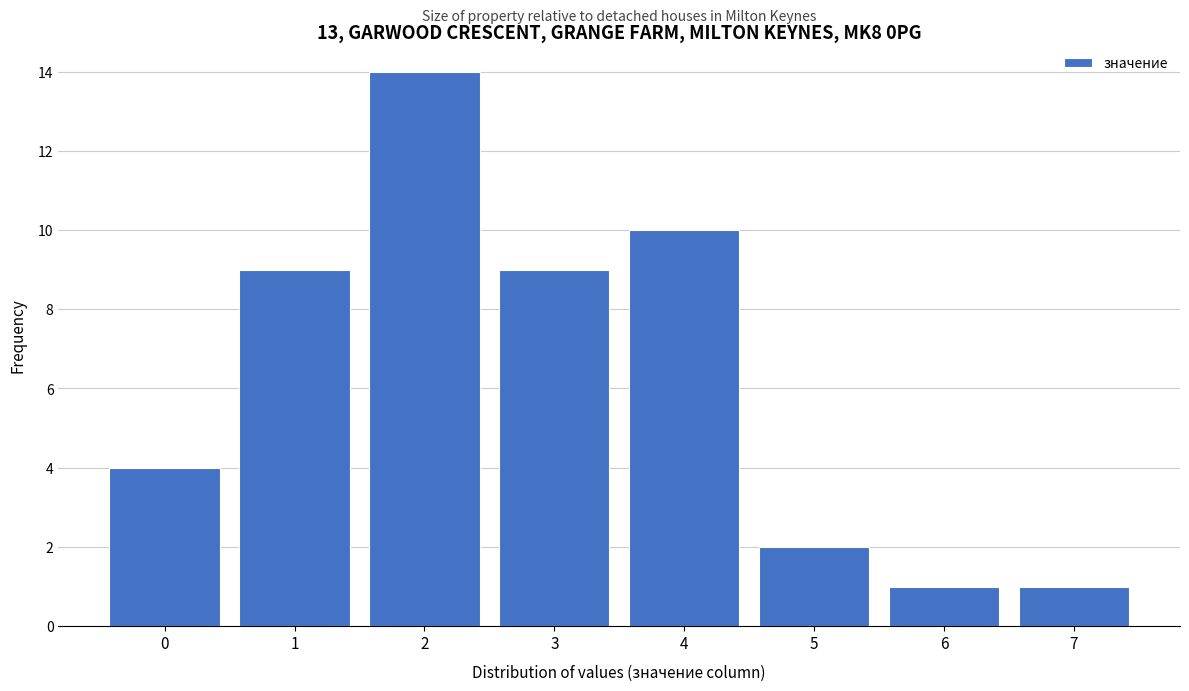

What is the height of the bar covering -0.5 to 0.5 on the x-axis? The values are not printed on the chart, so give them approximately, as read against the axis.

4